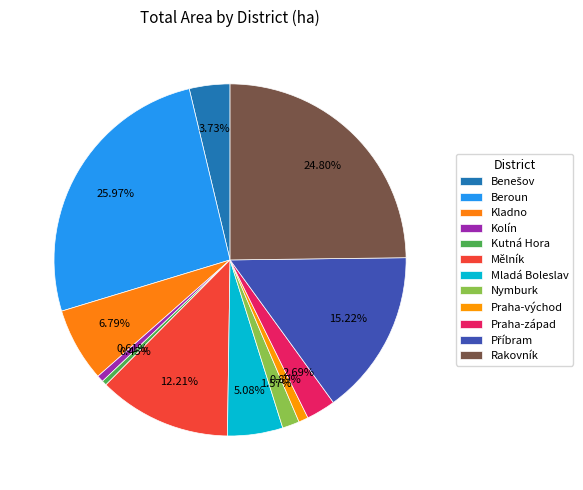

Rank the categories by value from highest to lowest.

Beroun, Rakovník, Příbram, Mělník, Kladno, Mladá Boleslav, Benešov, Praha-západ, Nymburk, Praha-východ, Kolín, Kutná Hora